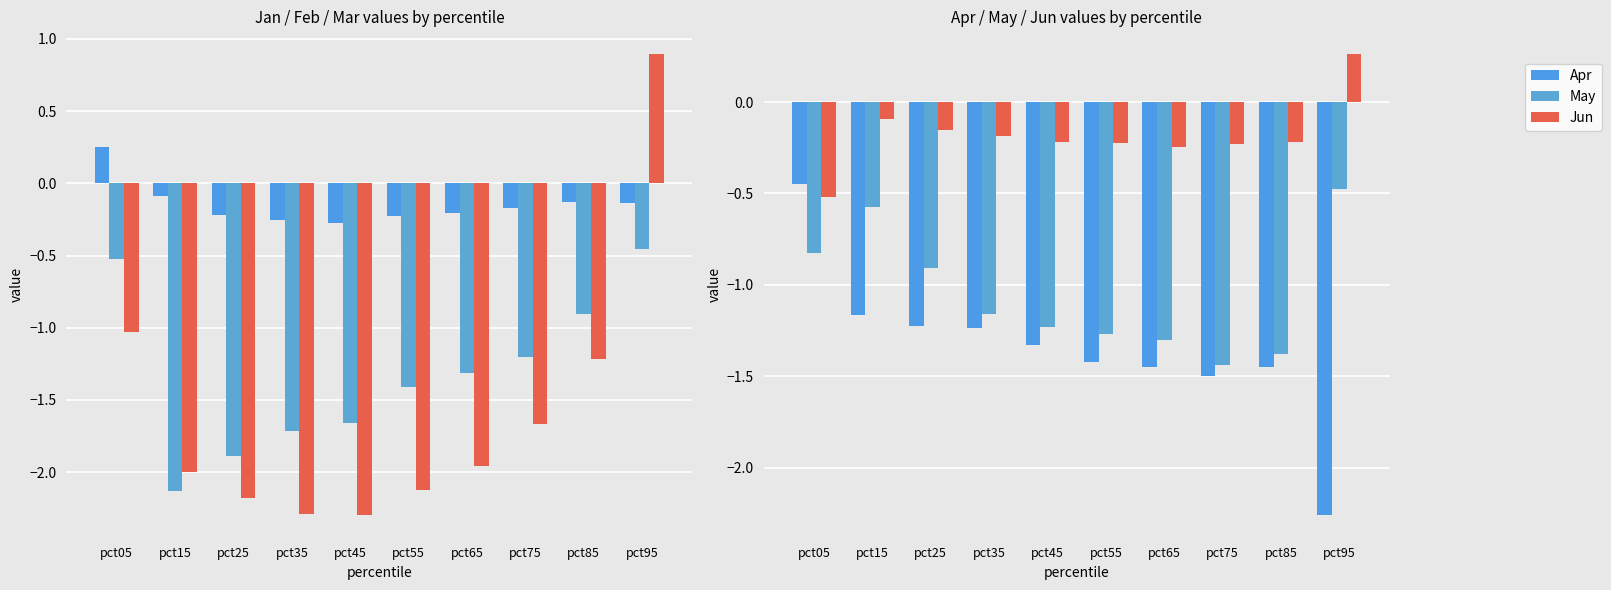

How many negative values does the Jun series have?

9